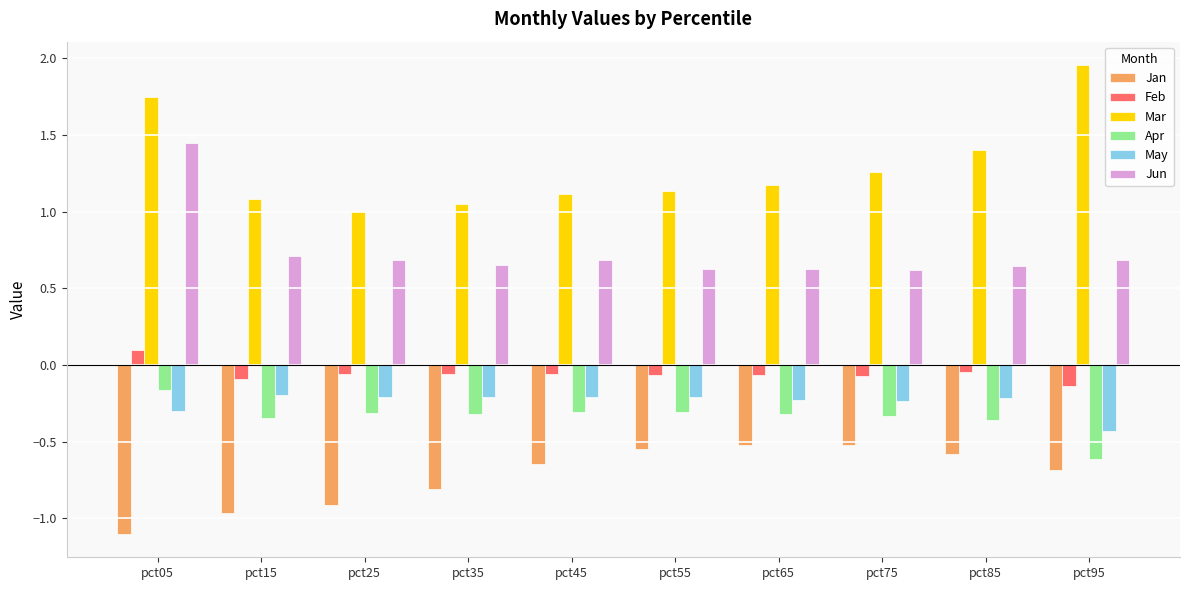

Which series has the largest total across all categories?

Mar